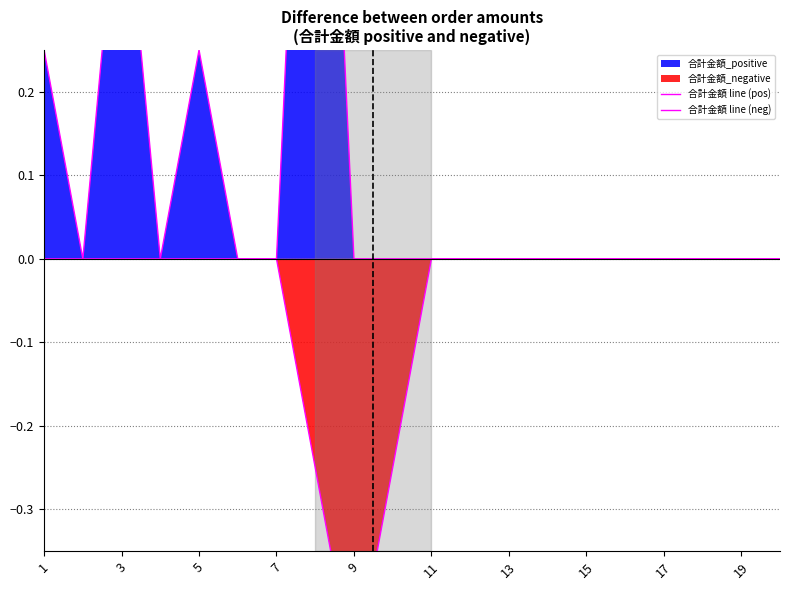

What is the difference between the second highest and minimum values in the 合計金額 line (pos) series?

0.5